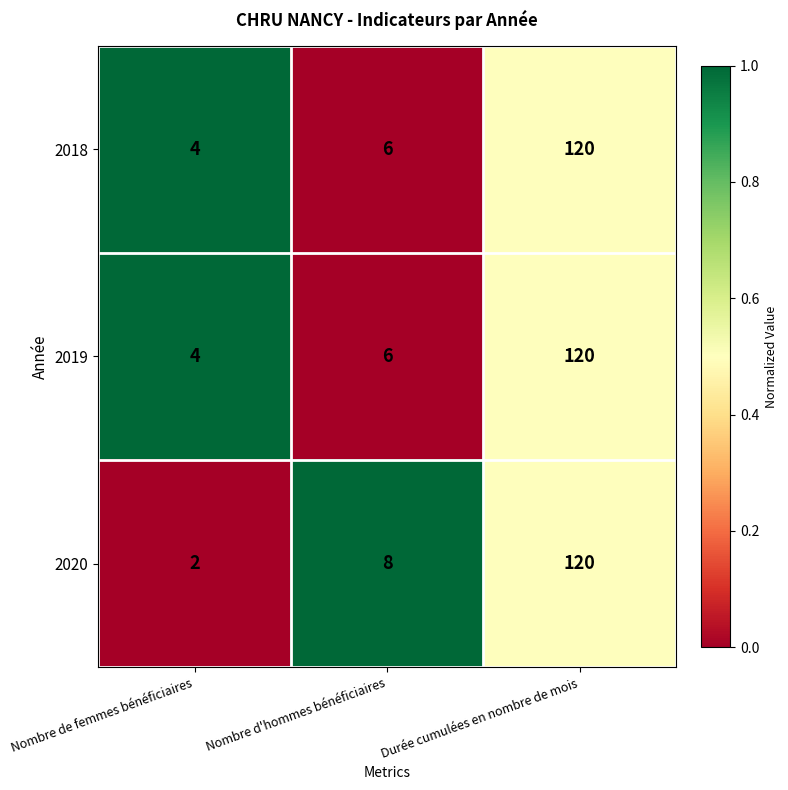

Where is 2019 nearest to the value 62?

Nombre d'hommes bénéficiaires